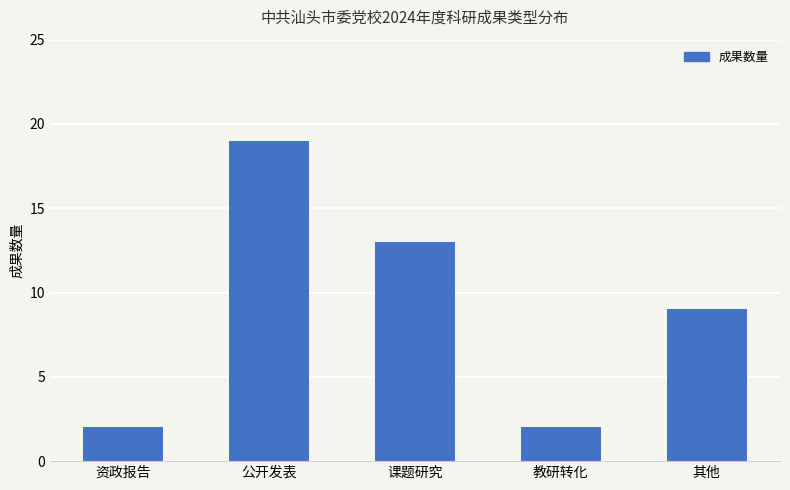

True or false: the data shows 30 at 公开发表.

False